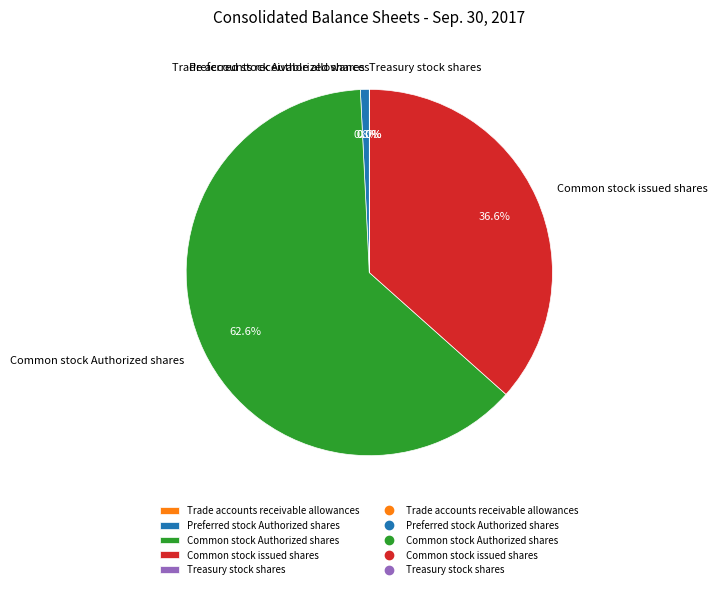

Does any single category account for the majority?

Yes